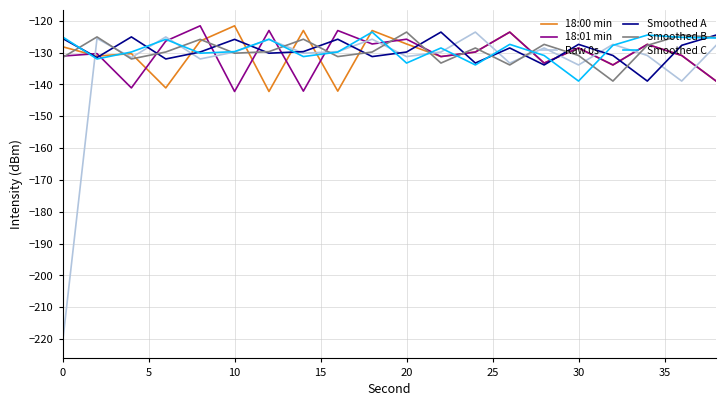

What is the minimum value shown in the chart?

-221.0